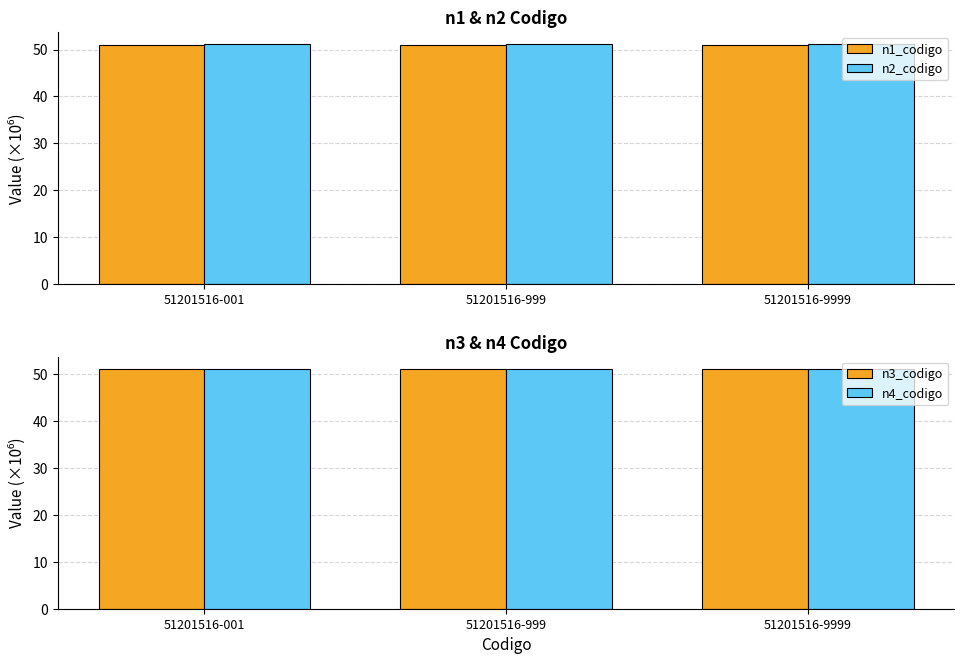

What is the value of the n3_codigo bar at the 2nd from the left?

51.2